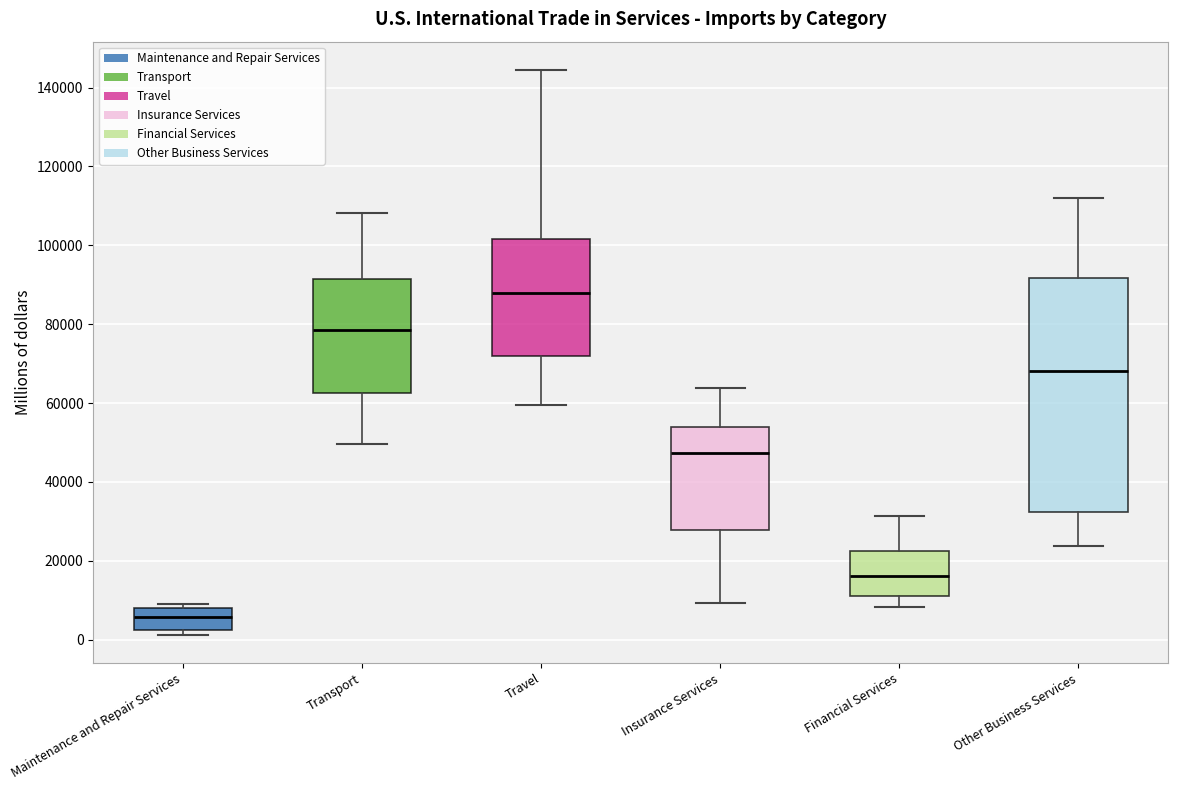

Which box is the tallest, from its lower edge to its upper edge?

Other Business Services